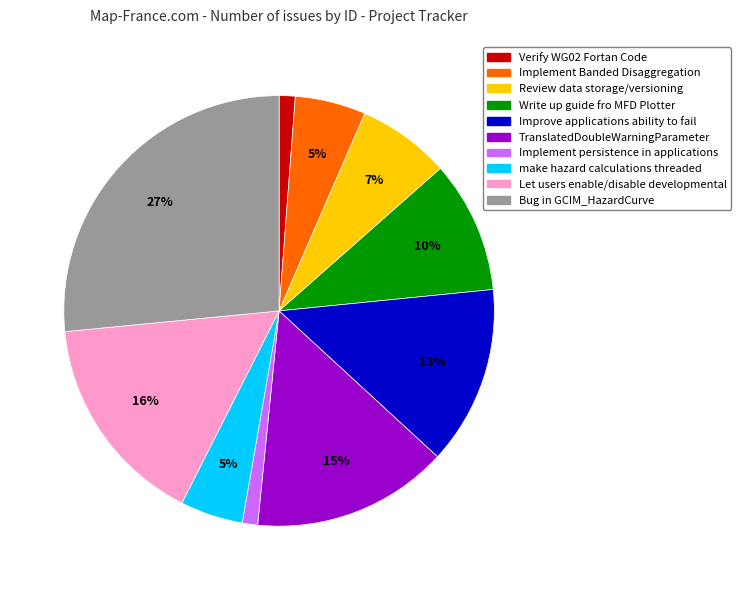

To the nearest percent, what is the average slice percentage?

10%